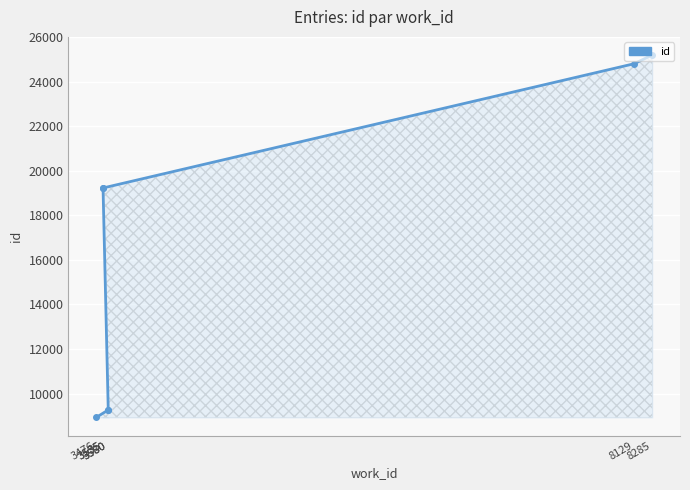

Reading right to left, transcribe all the data shown in this chart.

8285=25202	8129=24811	3535=19232	3535=19221	3580=9266	3580=9265	3476=8929